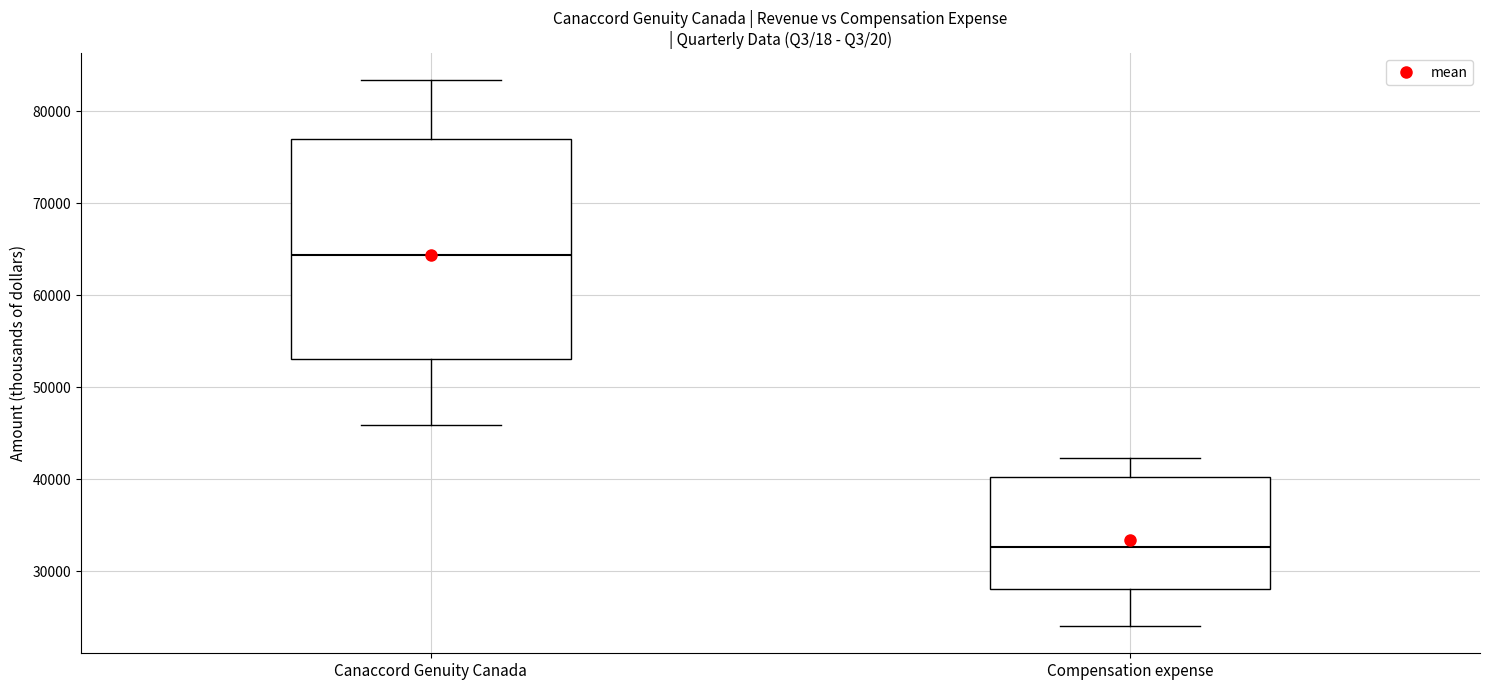

Where does the median line of the box for Compensation expense sit on the y-axis? The values are not printed on the chart, so give them approximately, as read against the axis.

33000